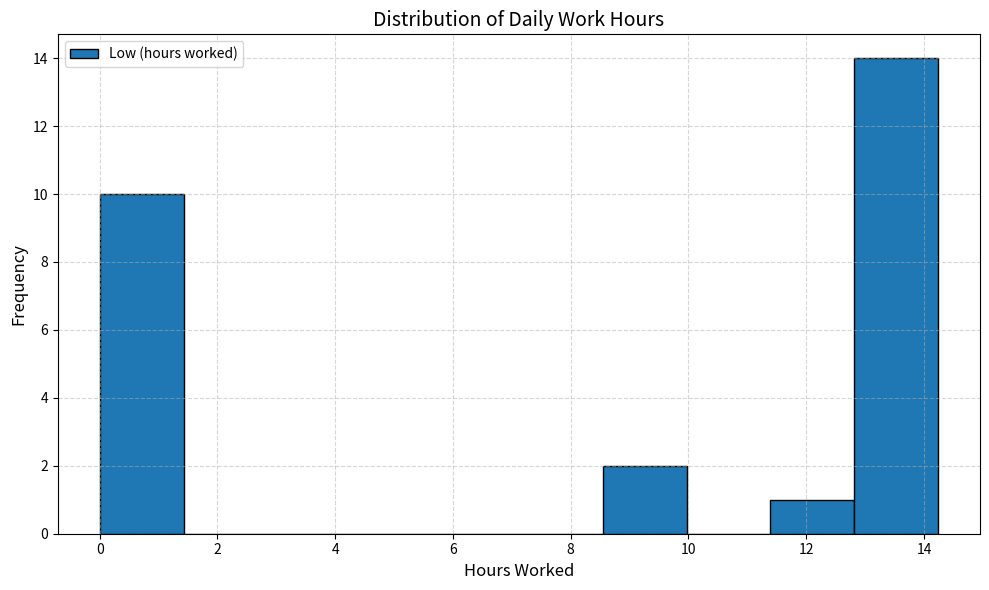

Which range on the x-axis has the tallest bar?

12.8 to 14.2